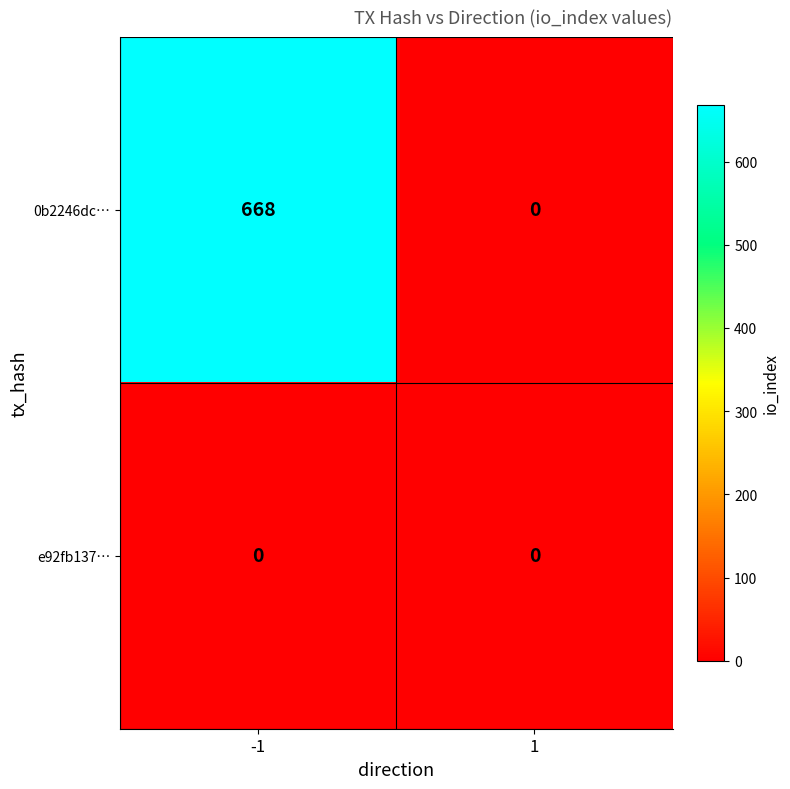

At how many categories does at least one series exceed 147?

1